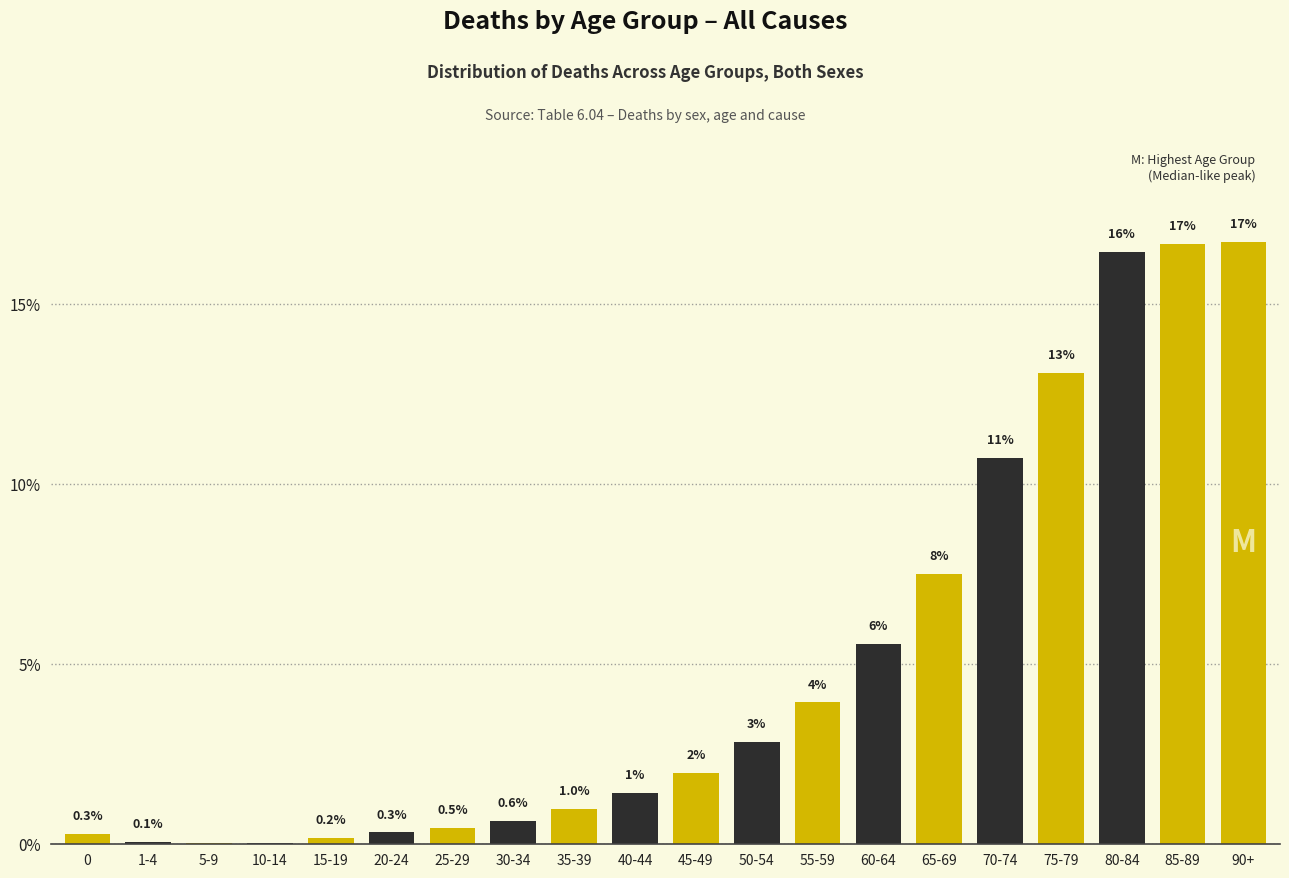

What is the greatest value displayed?

16.7